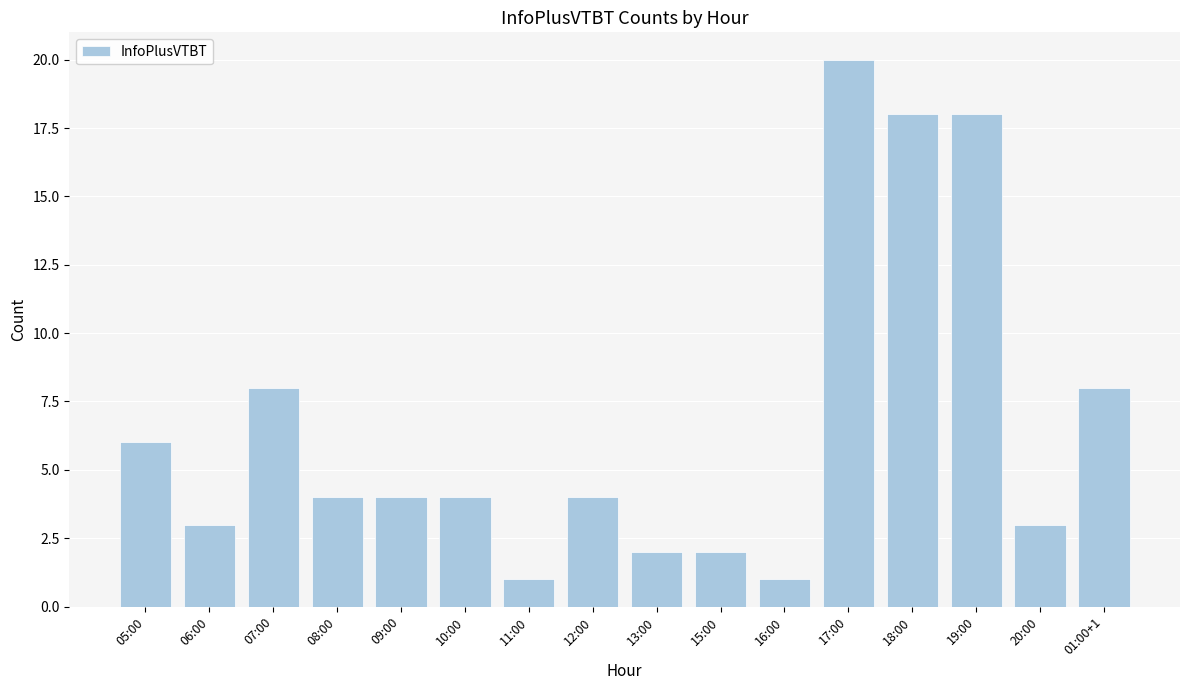

Does the chart contain any negative values?

No